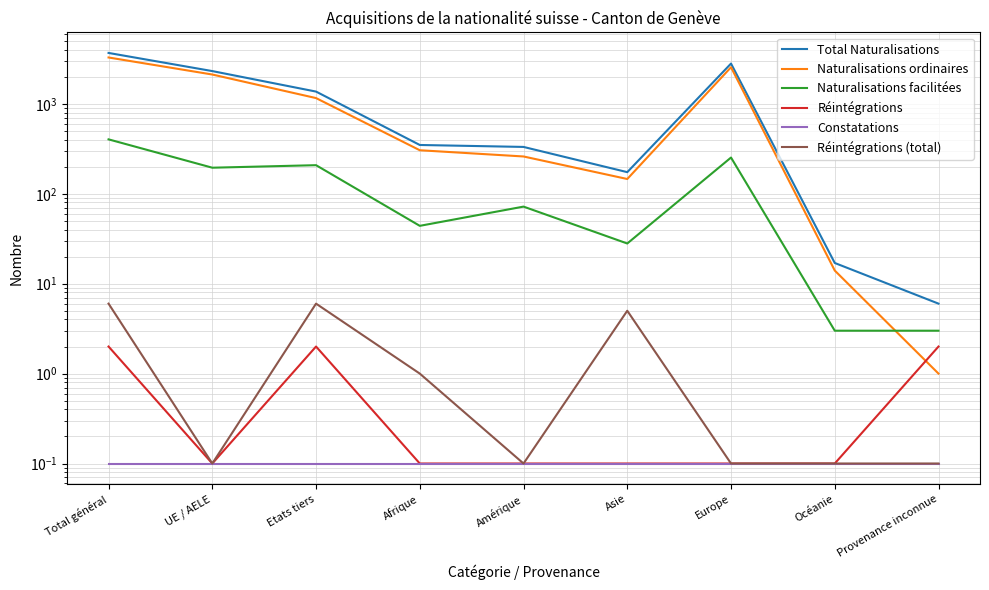

At which label does Naturalisations facilitées first exceed 72?

Total général